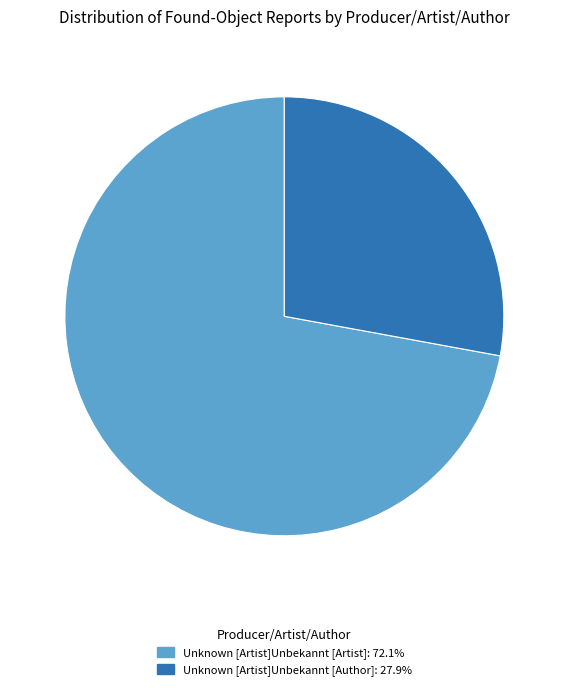

Between Unknown [Artist]Unbekannt [Author] and Unknown [Artist]Unbekannt [Artist], which is larger?

Unknown [Artist]Unbekannt [Artist]